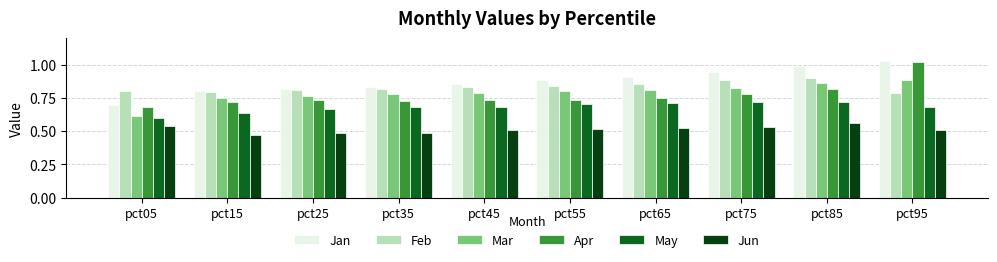

At which label is Jan closest to 0?

pct05